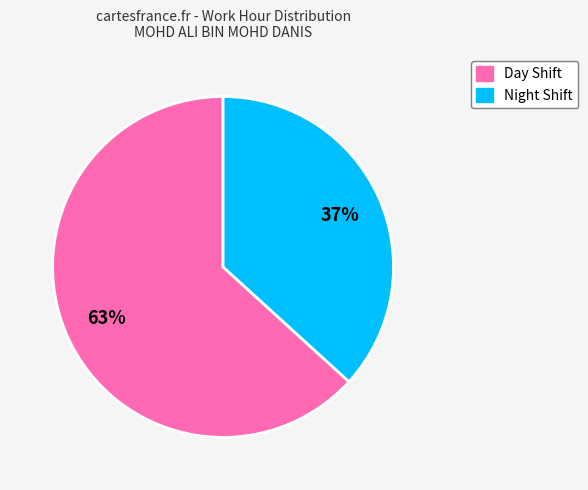

Does any single category account for the majority?

Yes